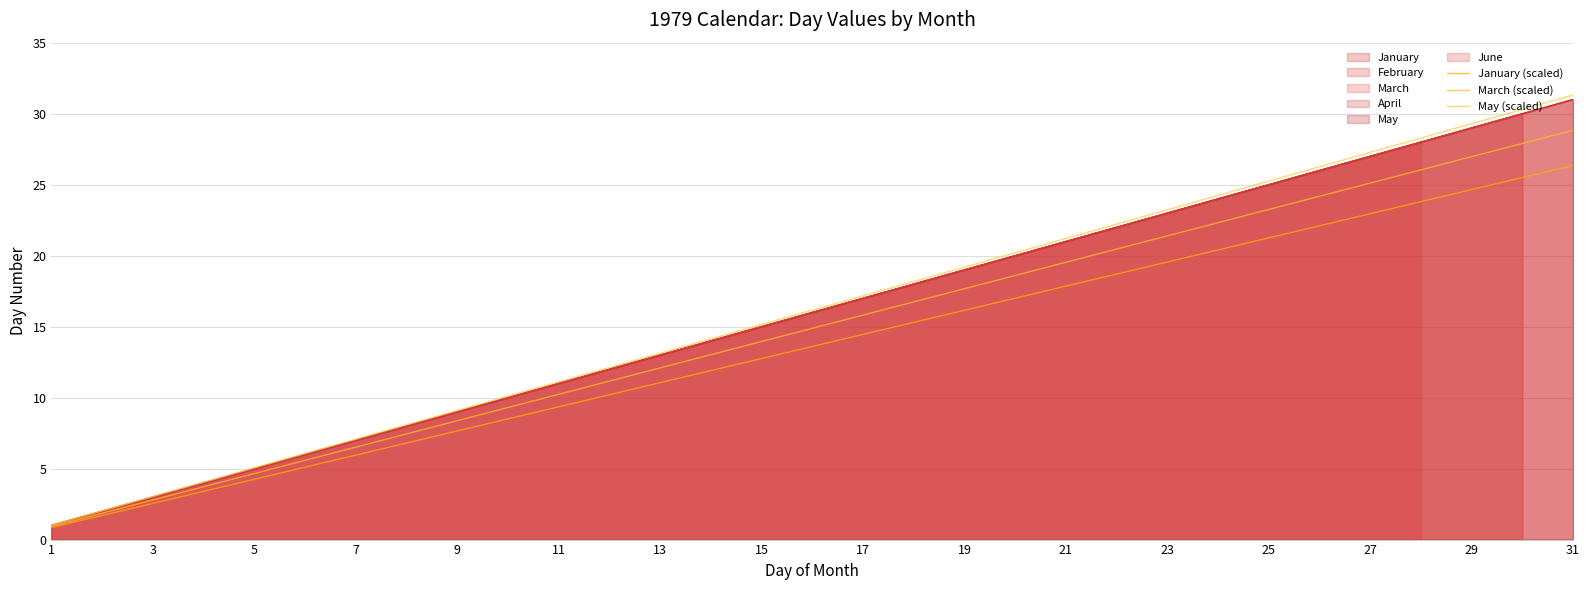

True or false: March (scaled) and May (scaled) intersect in this chart.

False